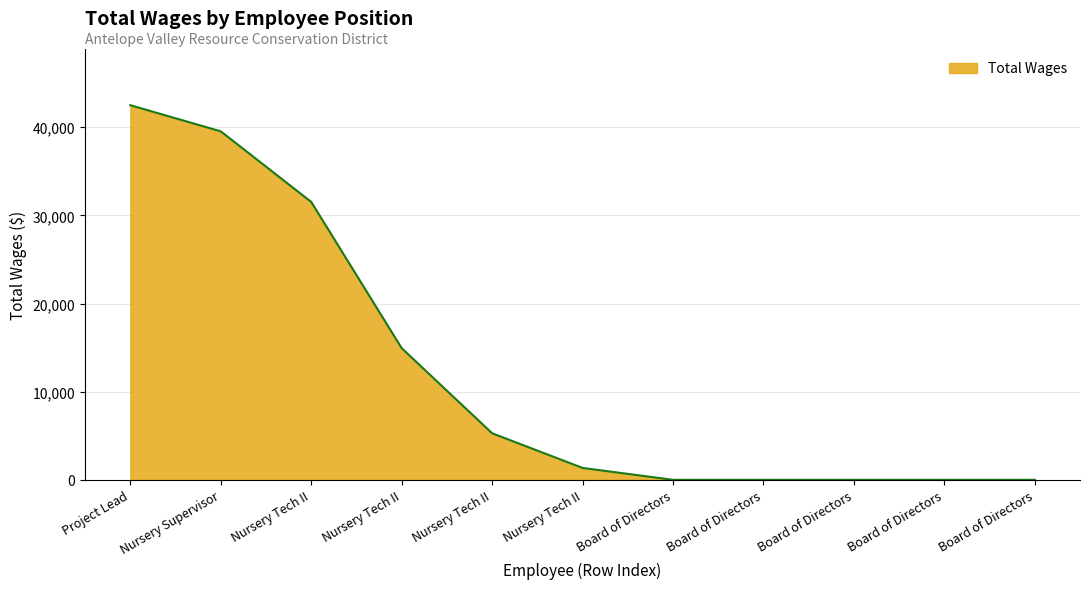

How many lines are shown in the chart?

1